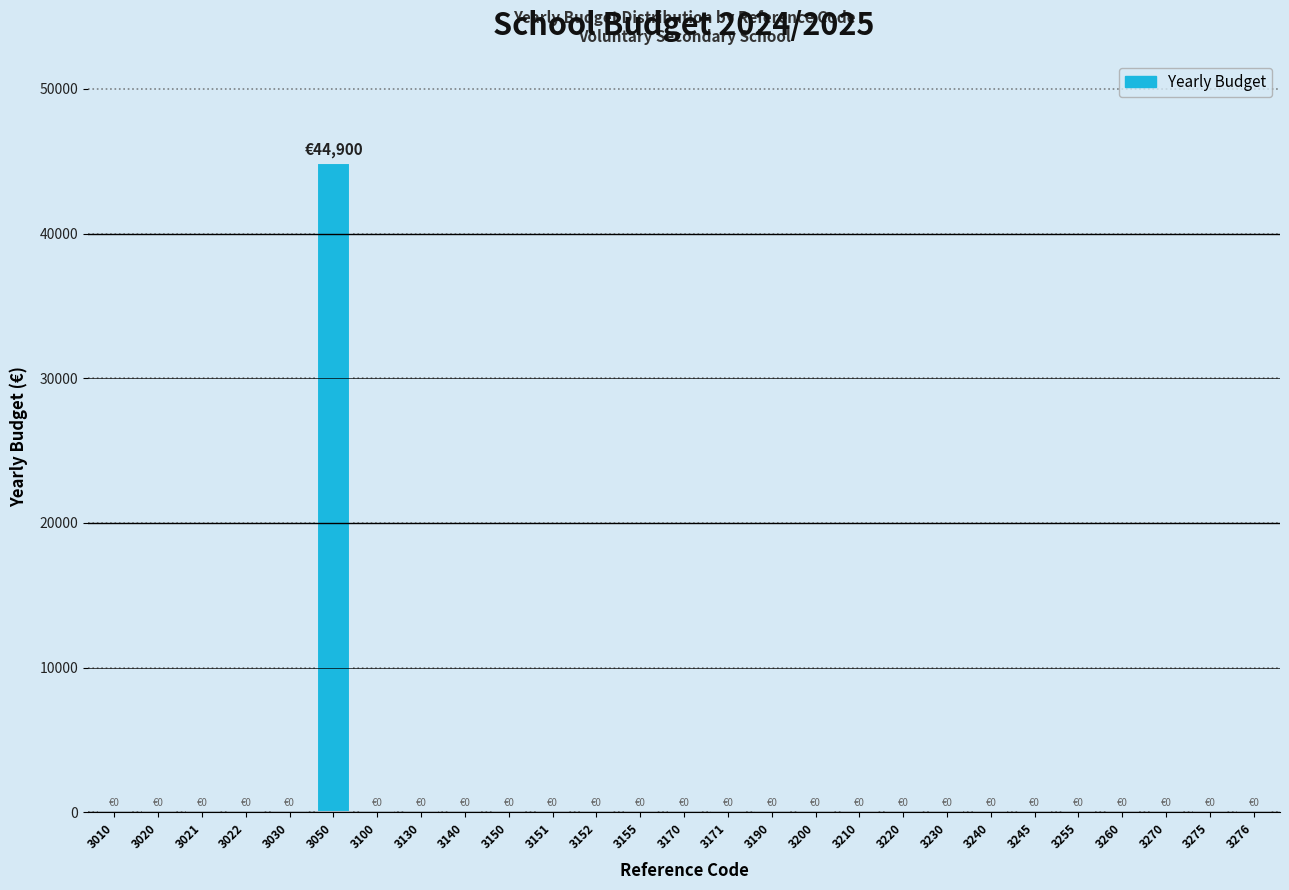

Reading left to right, extract all data points from this chart.

3010=0	3020=0	3021=0	3022=0	3030=0	3050=44900	3100=0	3130=0	3140=0	3150=0	3151=0	3152=0	3155=0	3170=0	3171=0	3190=0	3200=0	3210=0	3220=0	3230=0	3240=0	3245=0	3255=0	3260=0	3270=0	3275=0	3276=0